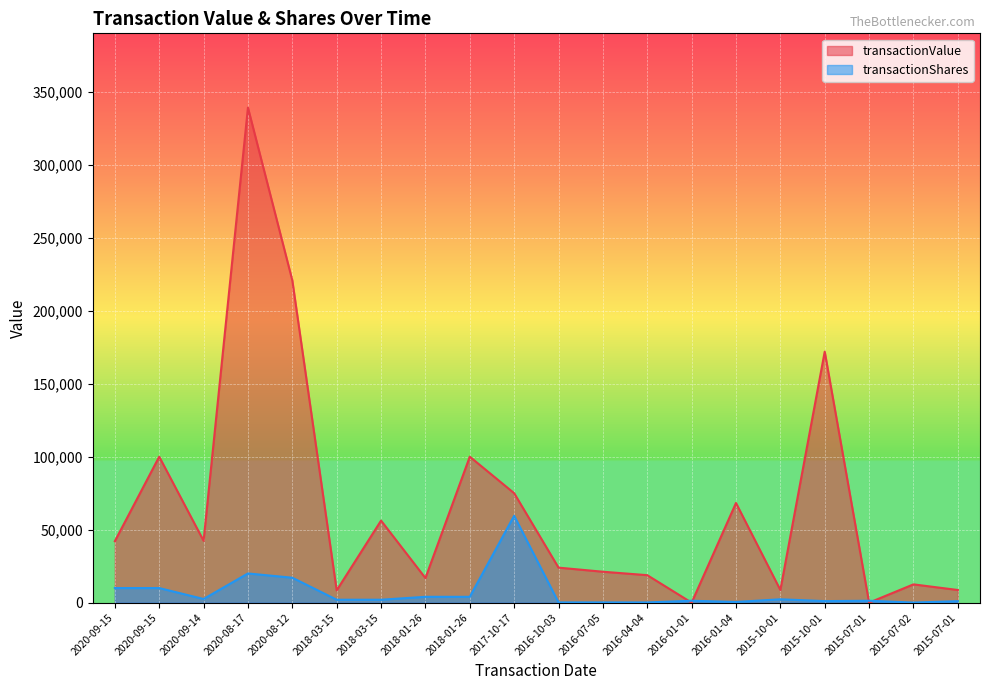

True or false: transactionShares has more than 1 interior local peaks.

True